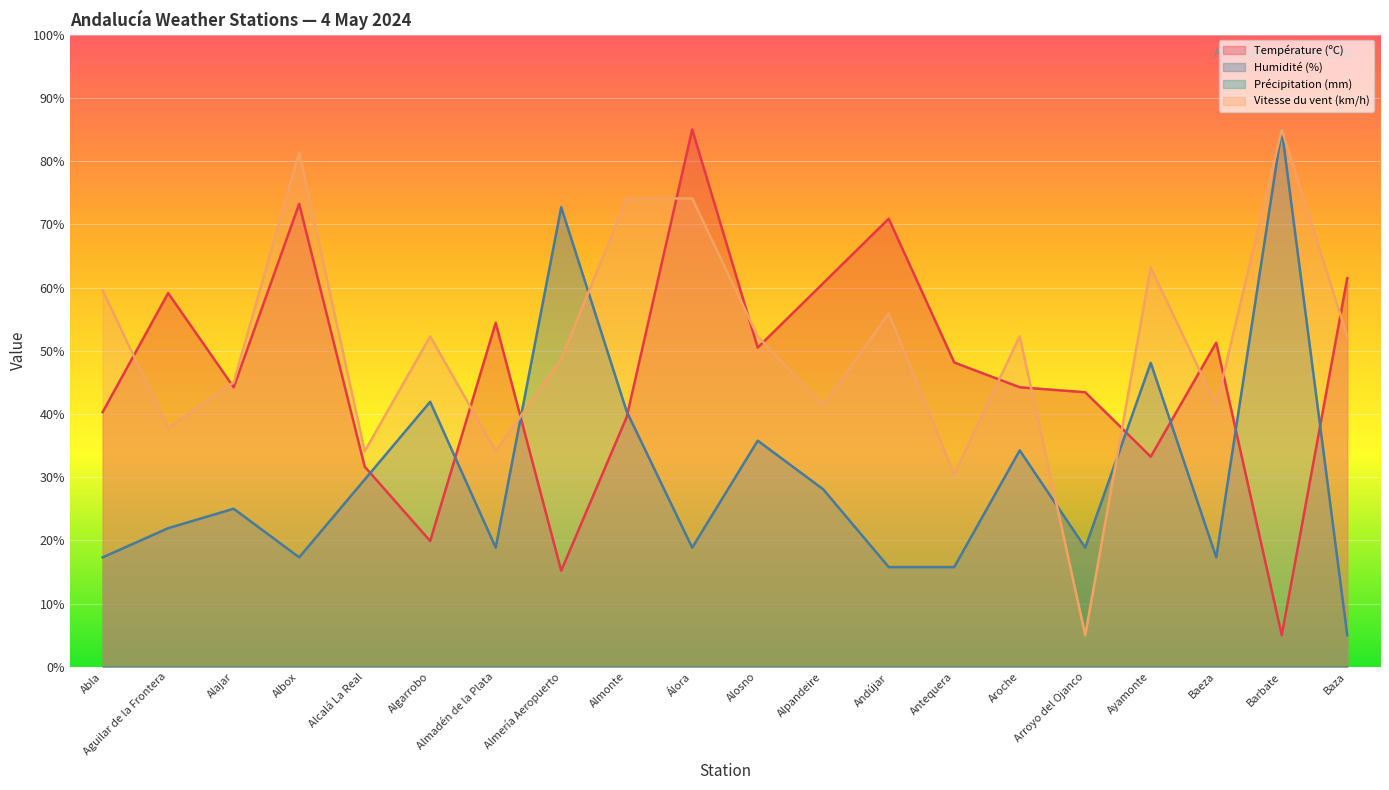

Reading left to right, transcribe all the data shown in this chart.

Température (ºC): Abla=40.3	Aguilar de la Frontera=59.1	Alajar=44.2	Albox=73.2	Alcalá La Real=31.7	Algarrobo=19.9	Almadén de la Plata=54.4	Almería Aeropuerto=15.2	Almonte=39.5	Álora=85.0	Alosno=50.5	Alpandeire=60.7	Andújar=70.9	Antequera=48.1	Aroche=44.2	Arroyo del Ojanco=43.4	Ayamonte=33.2	Baeza=51.3	Barbate=5.0	Baza=61.5
Humidité (%): Abla=17.3	Aguilar de la Frontera=21.9	Alajar=25.0	Albox=17.3	Alcalá La Real=29.6	Algarrobo=41.9	Almadén de la Plata=18.8	Almería Aeropuerto=72.7	Almonte=40.4	Álora=18.8	Alosno=35.8	Alpandeire=28.1	Andújar=15.8	Antequera=15.8	Aroche=34.2	Arroyo del Ojanco=18.8	Ayamonte=48.1	Baeza=17.3	Barbate=85.0	Baza=5.0
Vitesse du vent (km/h): Abla=59.5	Aguilar de la Frontera=37.7	Alajar=45.0	Albox=81.4	Alcalá La Real=34.1	Algarrobo=52.3	Almadén de la Plata=34.1	Almería Aeropuerto=48.6	Almonte=74.1	Álora=74.1	Alosno=52.3	Alpandeire=41.4	Andújar=55.9	Antequera=30.5	Aroche=52.3	Arroyo del Ojanco=5.0	Ayamonte=63.2	Baeza=41.4	Barbate=85.0	Baza=52.3